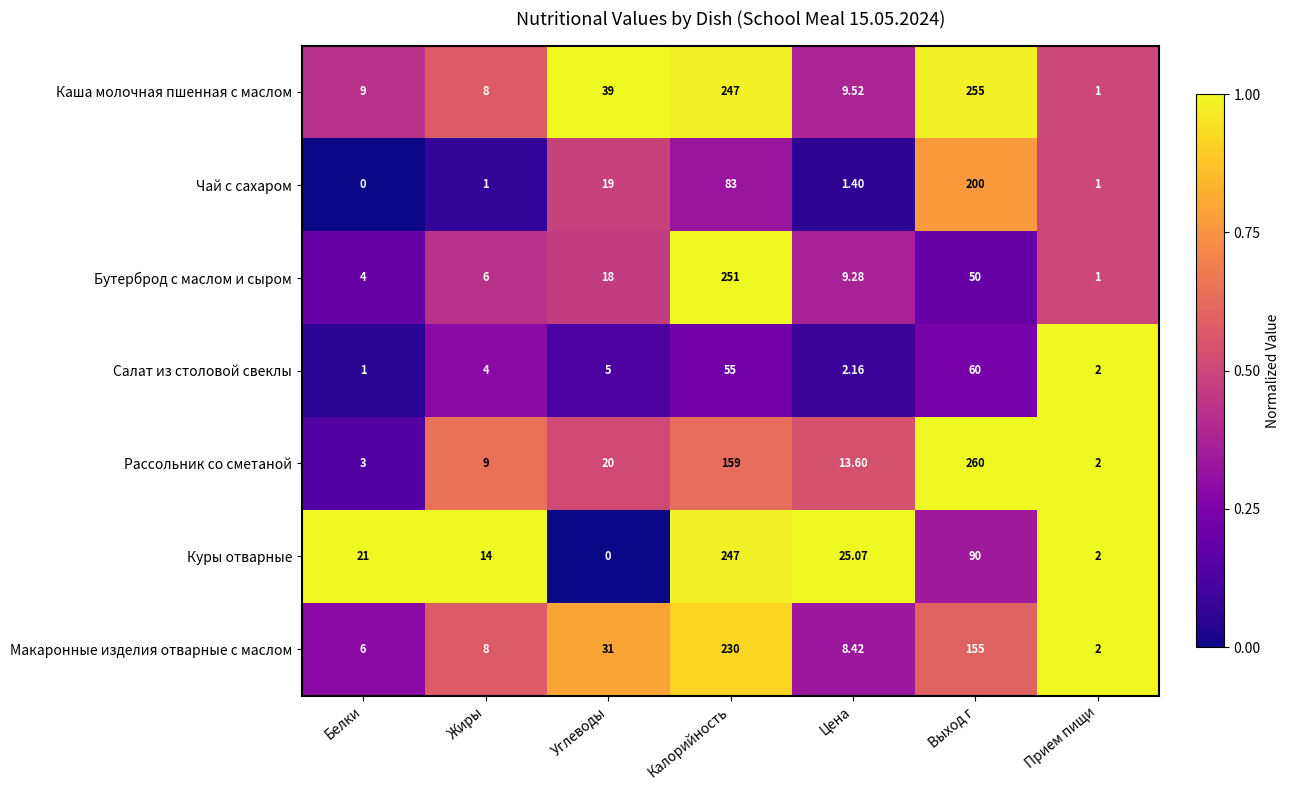

Which series has the largest total across all categories?

Каша молочная пшенная с маслом